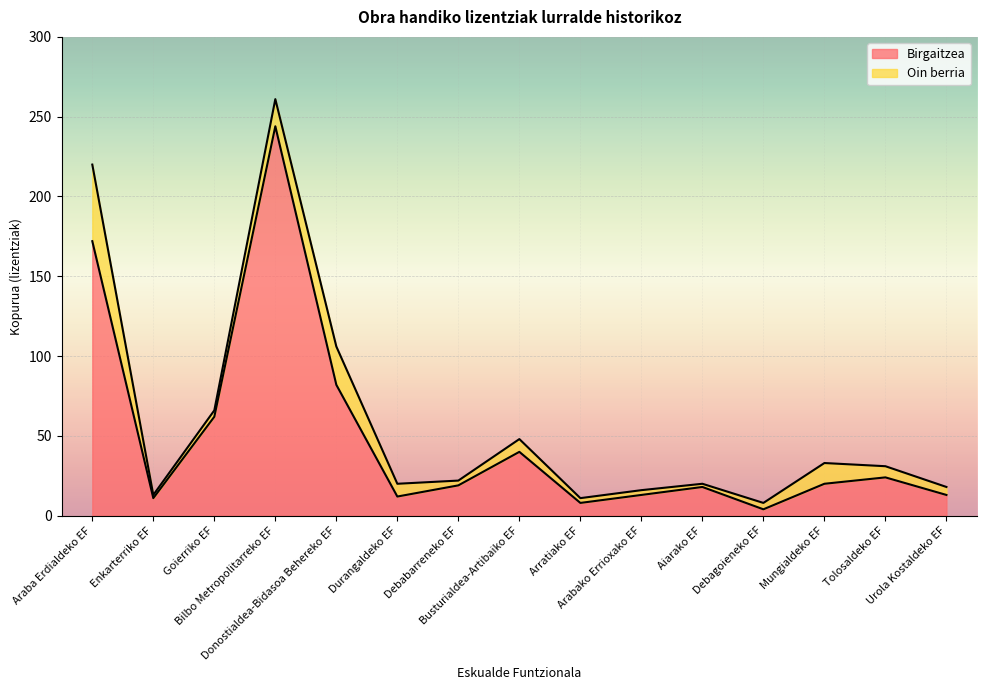

What is the maximum value for Birgaitzea?

244